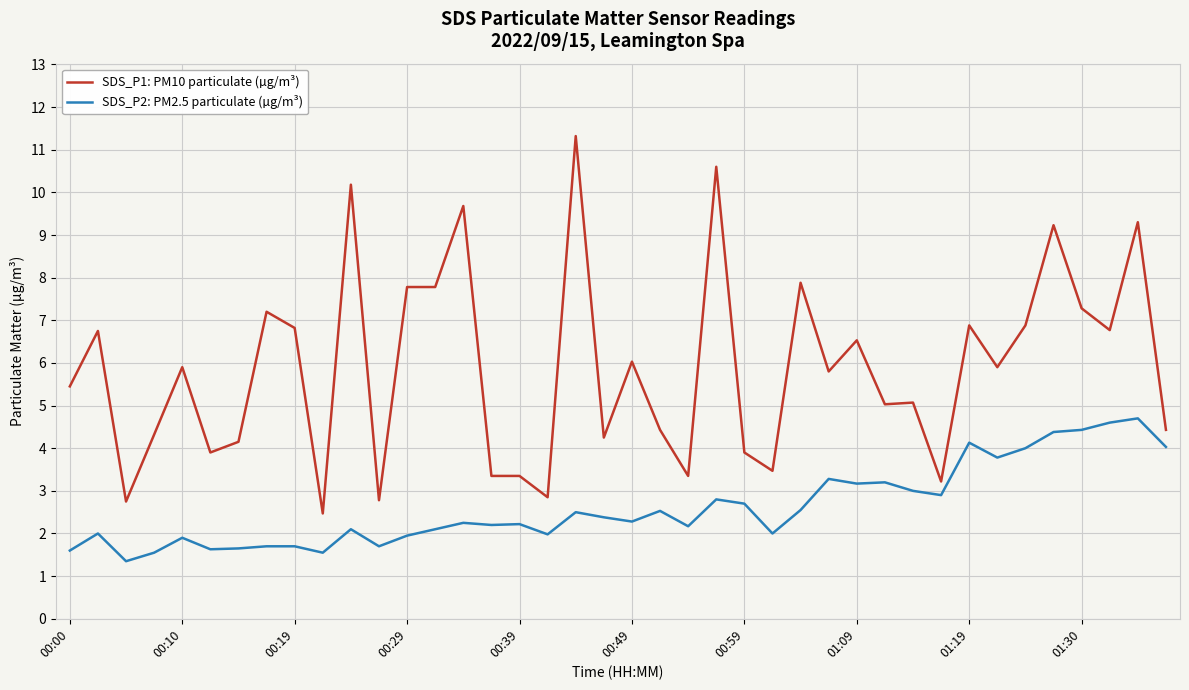

What is the highest value of the SDS_P2: PM2.5 particulate (µg/m³) series?

4.7